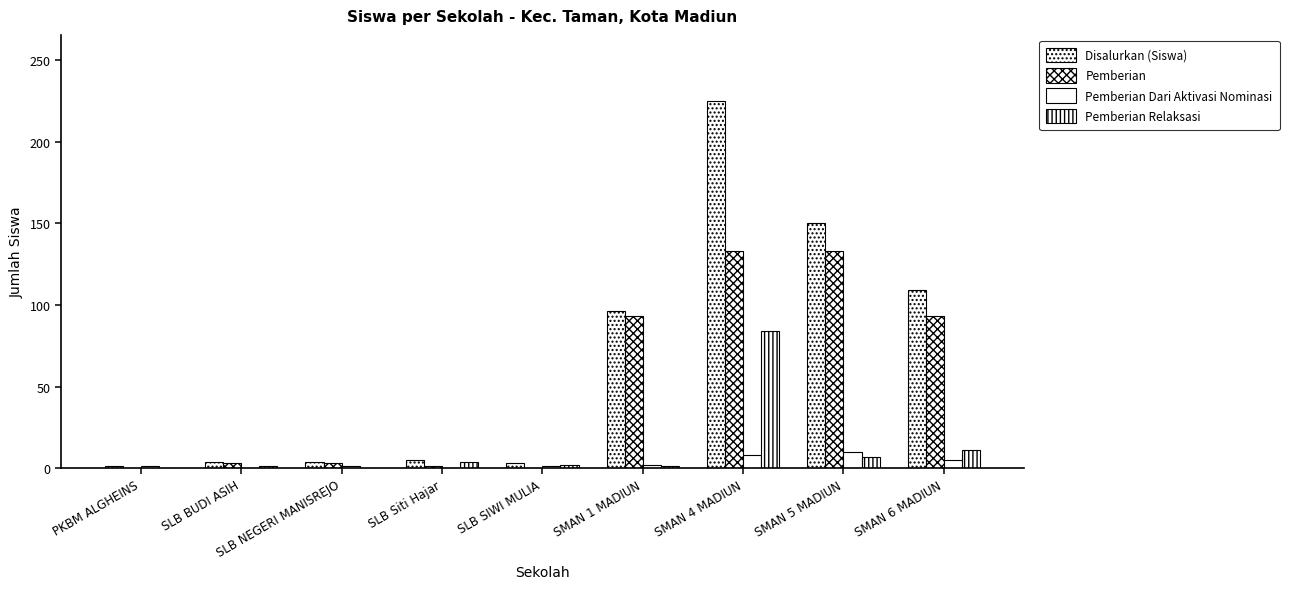

How many data points does each series have?

9